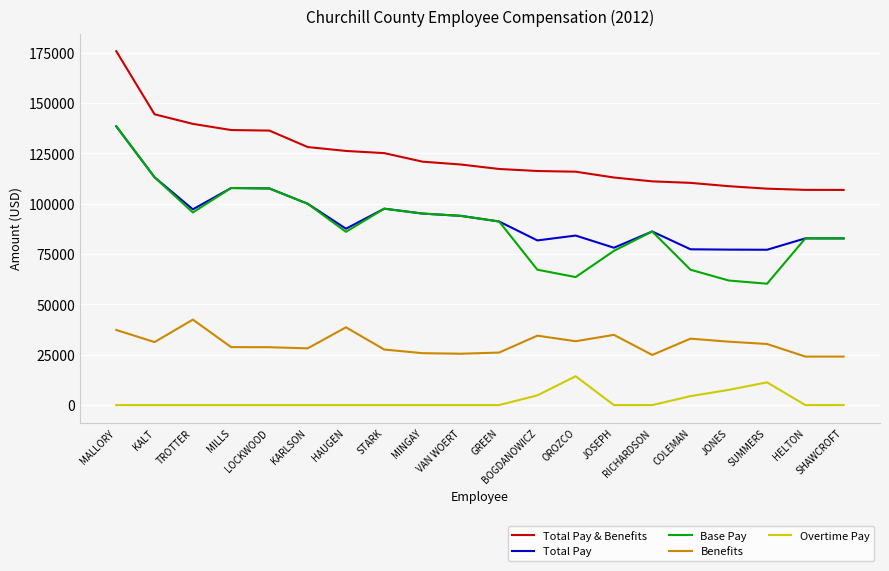

True or false: Total Pay and Overtime Pay intersect in this chart.

False